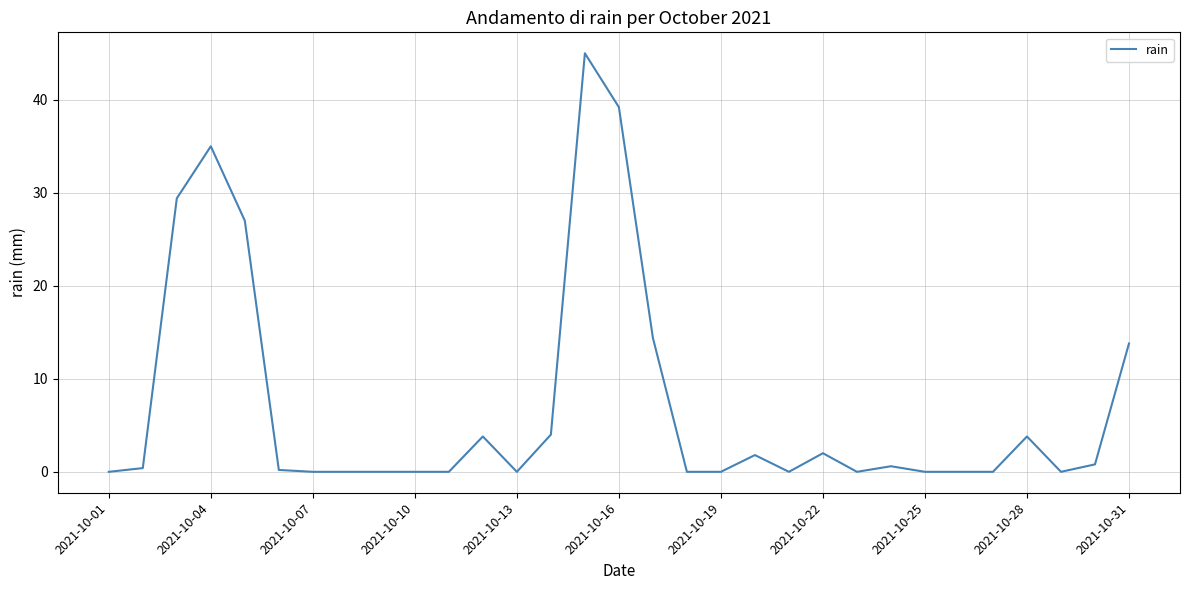

What is the difference between the maximum and minimum values?

45.0